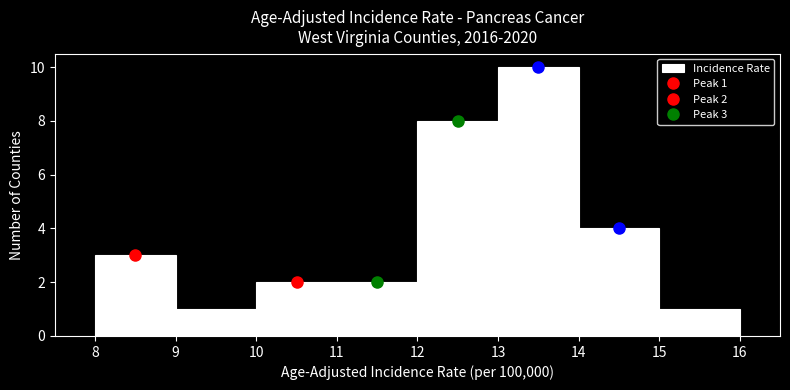

Over which range of the x-axis is the bar tallest?

13 to 14